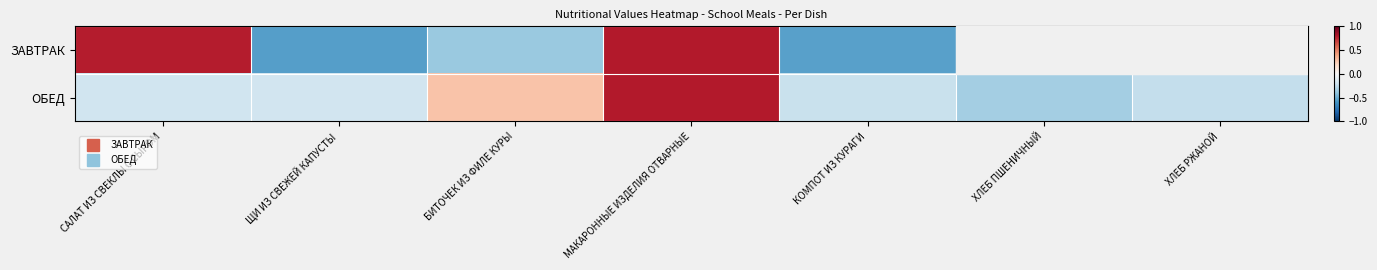

Which label corresponds to the largest value in the chart?

МАКАРОННЫЕ ИЗДЕЛИЯ ОТВАРНЫЕ